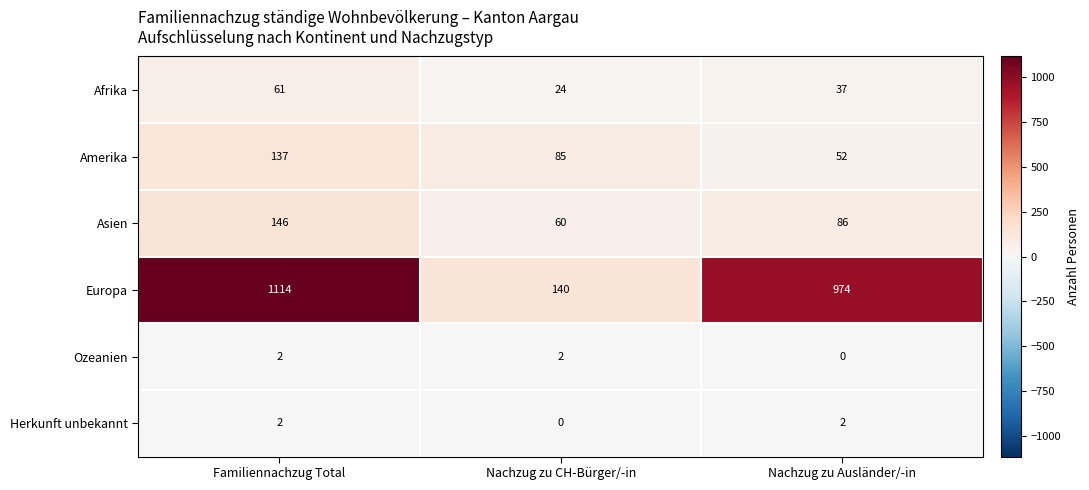

Which series changed the most between Familiennachzug Total and Nachzug zu CH-Bürger/-in?

Europa